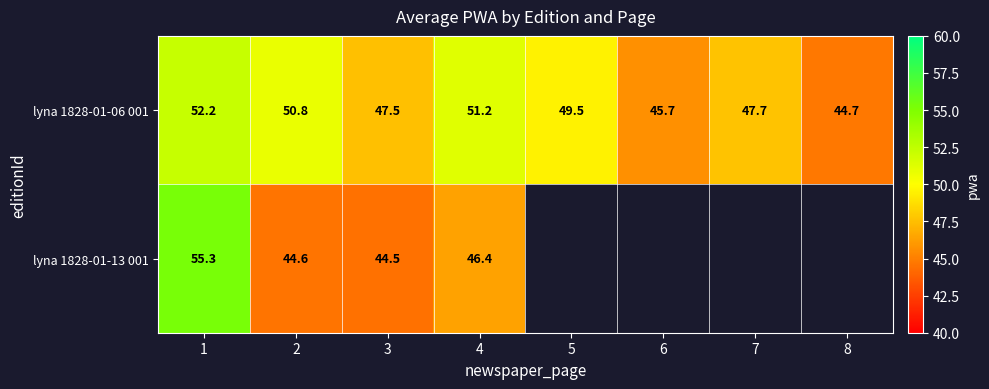

Count the number of categories in the chart.

8